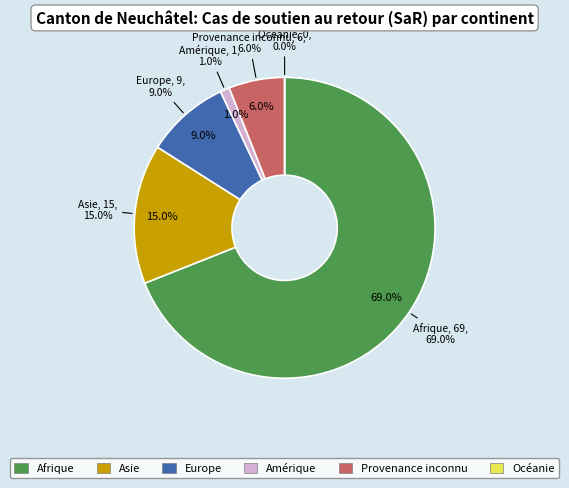

To the nearest percent, what is the difference between the Amérique and Asie slice percentages?

14%